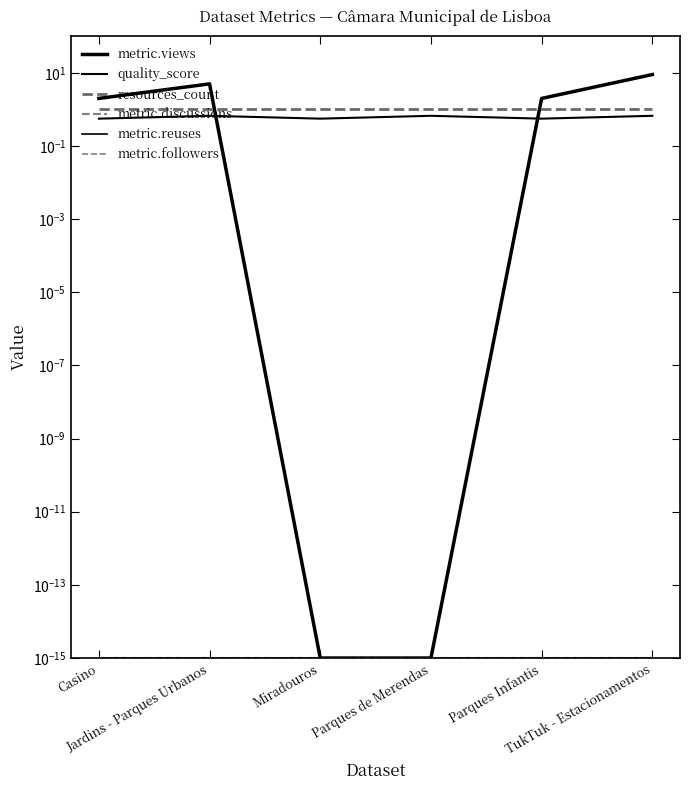

What is the difference between the highest and lowest values at Parques de Merendas?

1.0